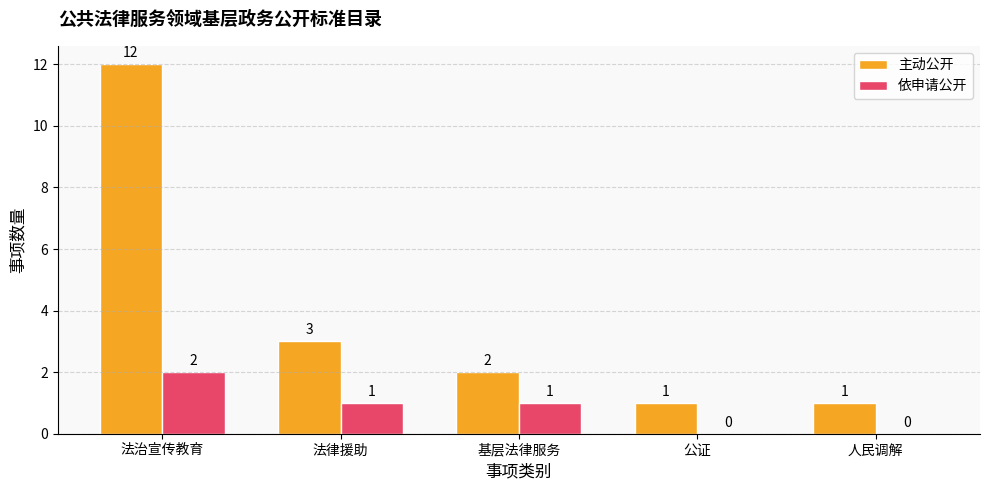

Does the chart contain stacked bars?

No